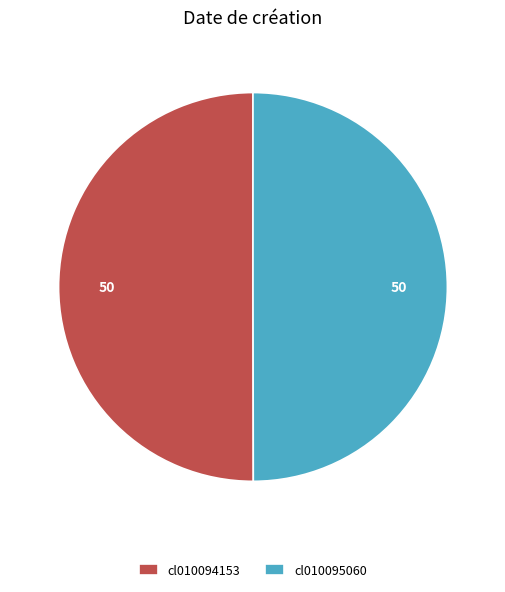

Approximately how many times larger is the value at cl010095060 compared to cl010094153?

1.0